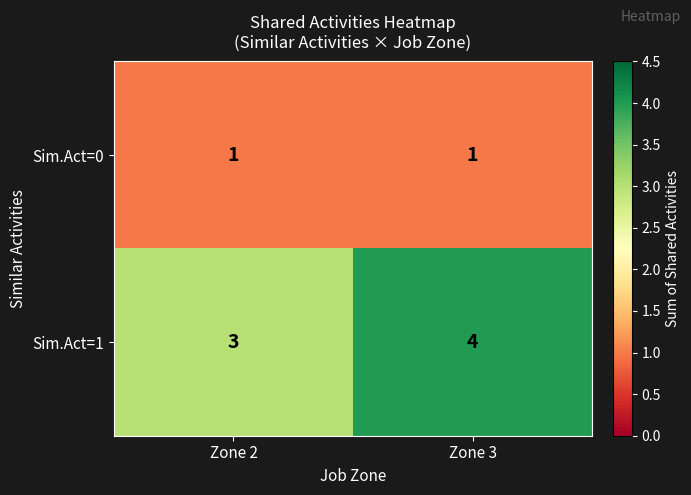

Between Zone 2 and Zone 3, which series saw the biggest shift?

Sim.Act=1